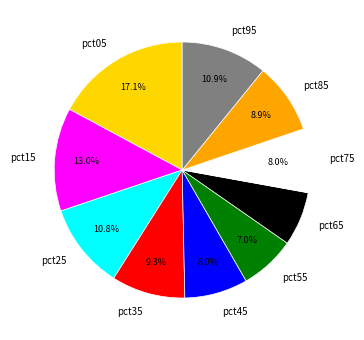

Which has a higher value, pct05 or pct15?

pct05